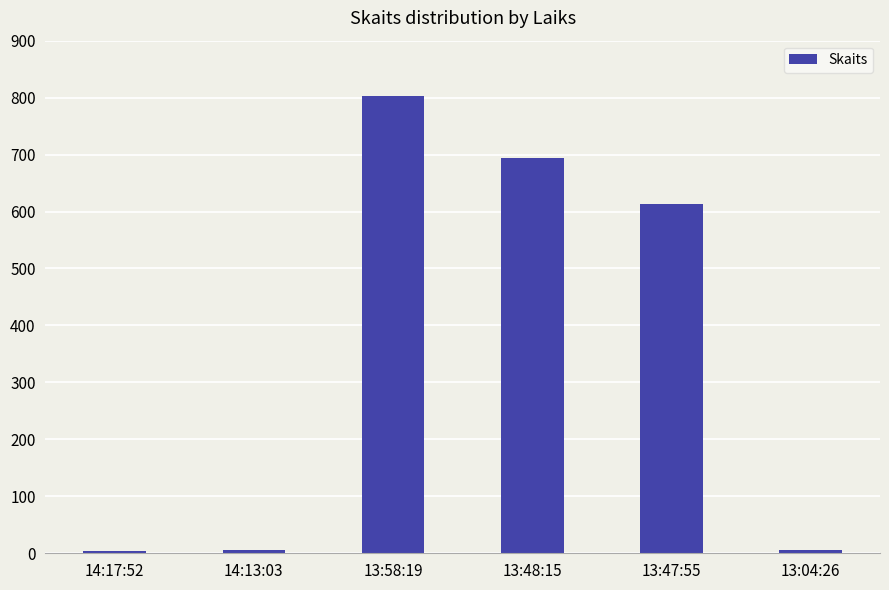

True or false: the data shows 803 at 13:58:19.

True